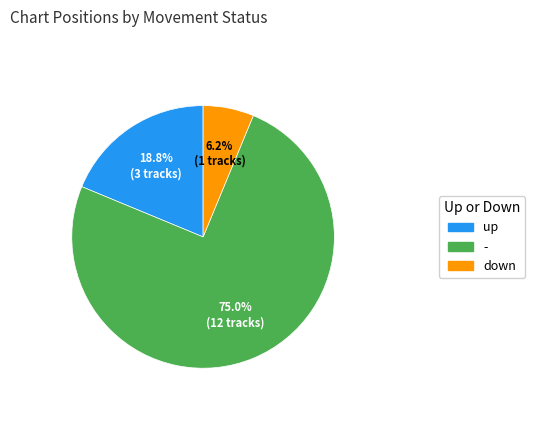

Count the number of slices in the pie.

3